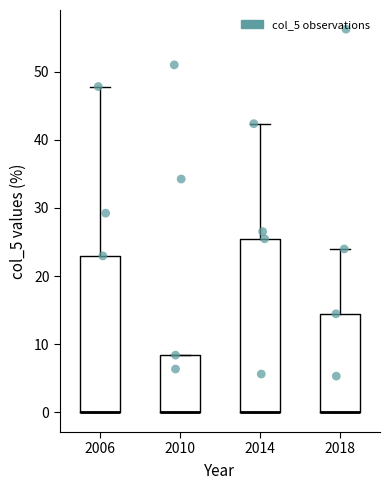

Reading left to right, transcribe this box plot: for each box, give where its median line is, the range the box spans, and where its two whiskers end, as read against the y-axis. The values are not printed on the chart, so give them approximately, as read against the axis.

2006: median 0 (drawn on the box's lower edge), box 0 to 23, whiskers 0 to 48
2010: median 0 (drawn on the box's lower edge), box 0 to 8, whiskers 0 to 8
2014: median 0 (drawn on the box's lower edge), box 0 to 25, whiskers 0 to 42
2018: median 0 (drawn on the box's lower edge), box 0 to 14, whiskers 0 to 24